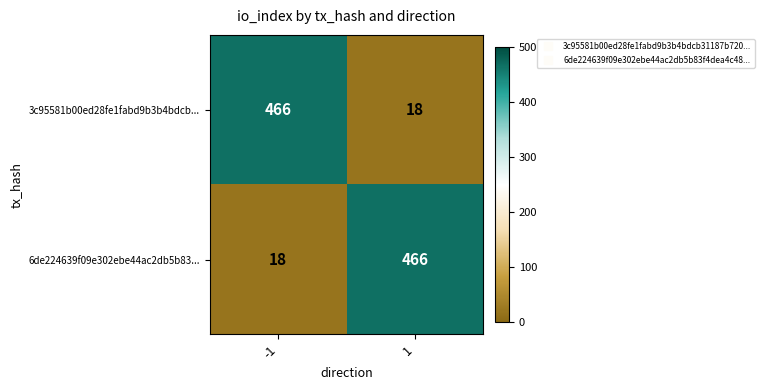

At how many categories does at least one series exceed 440?

2